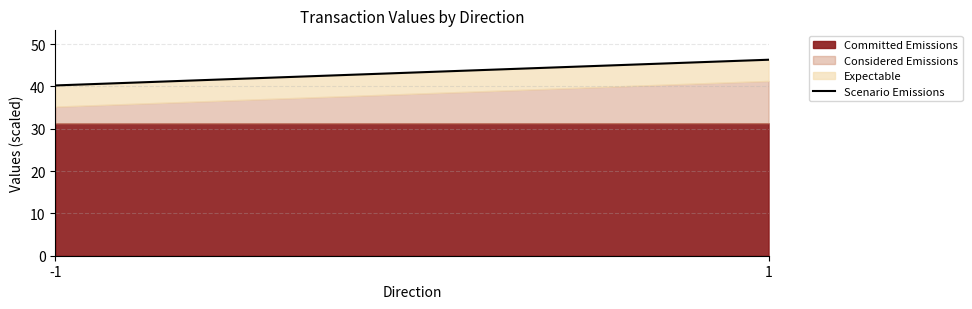

Reading left to right, list the values for the Committed Emissions series.

31.3	31.3